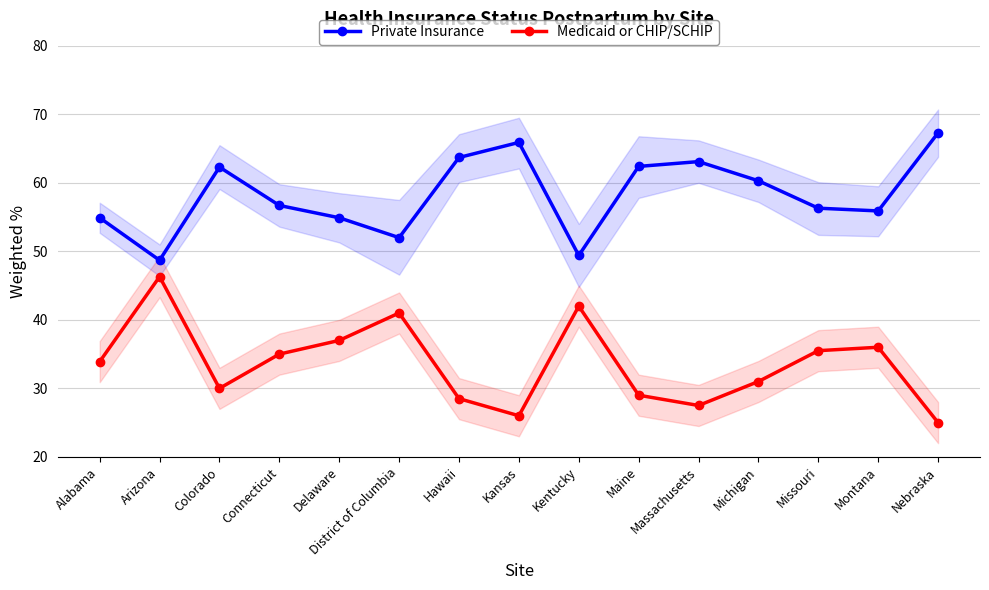

What is the spread (max minus min) of values at Kentucky?

7.4